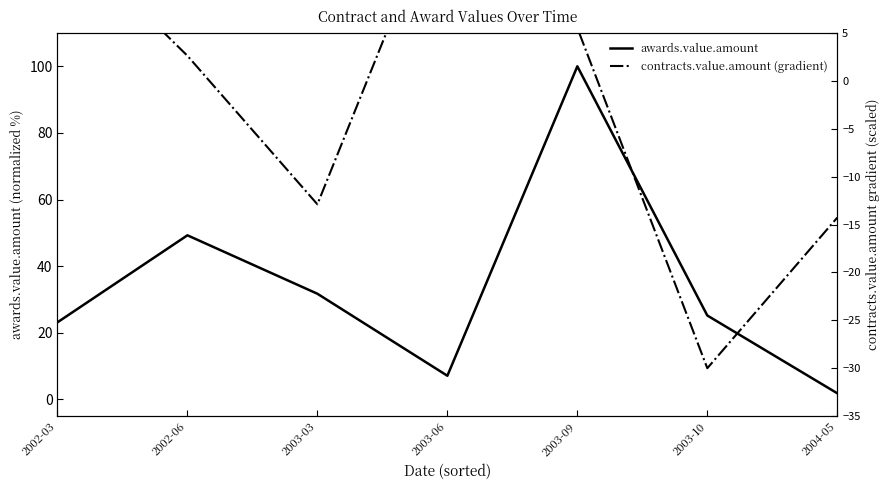

Which series has the largest total across all categories?

awards.value.amount